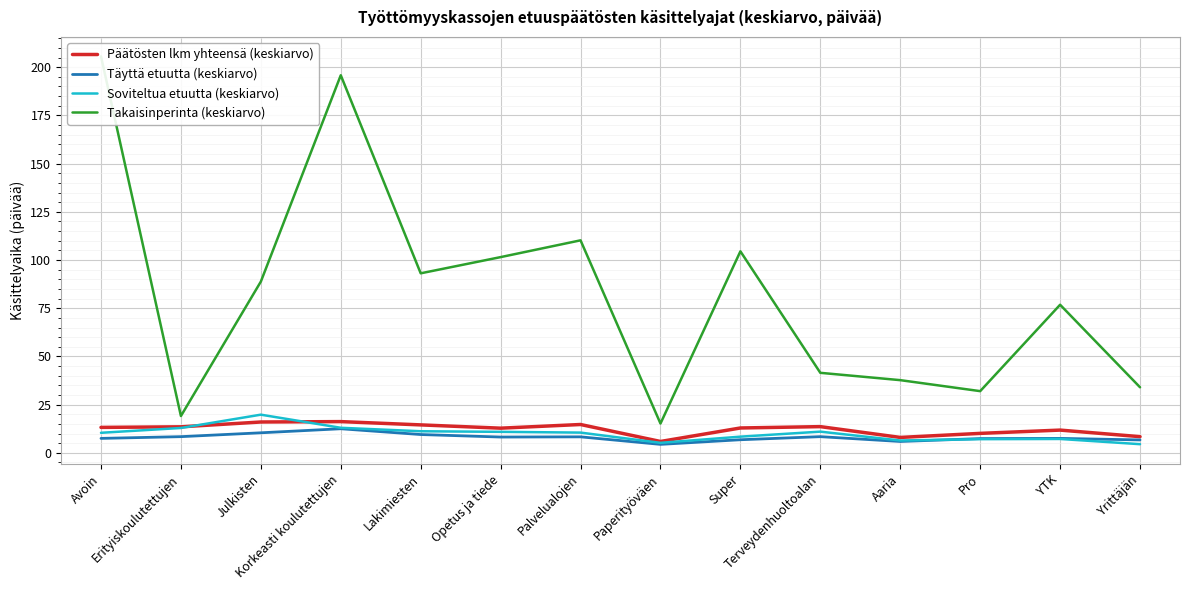

True or false: Takaisinperinta (keskiarvo) and Täyttä etuutta (keskiarvo) intersect in this chart.

False